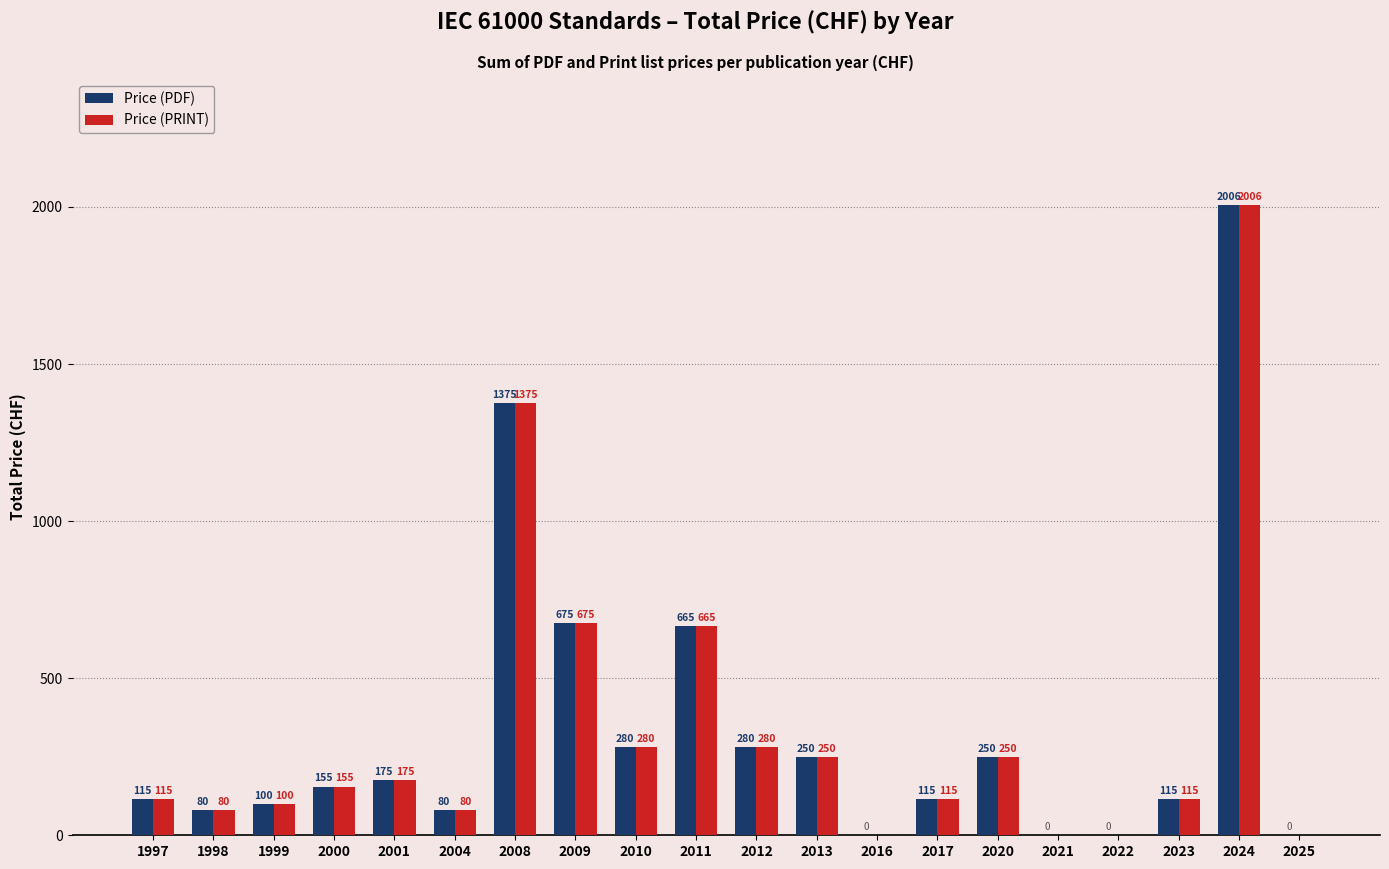

What is the sum of all Price (PRINT) values?

6716